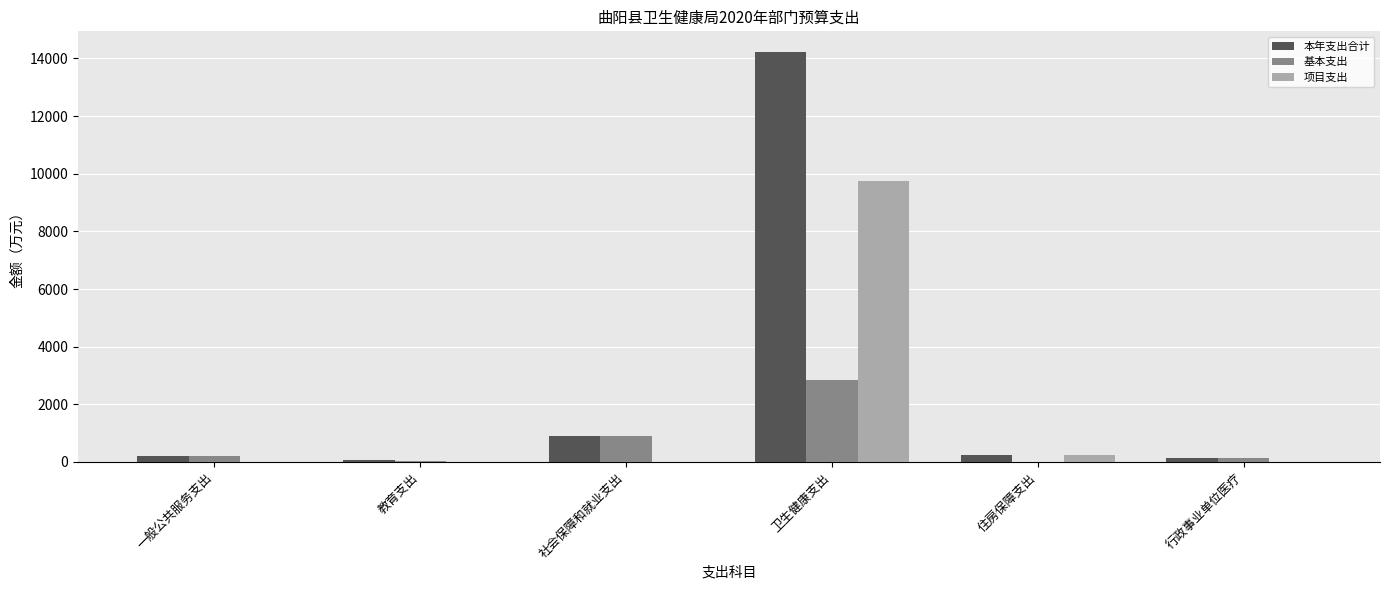

The 本年支出合计 series shows 24977.8 at 卫生健康支出. True or false?

False